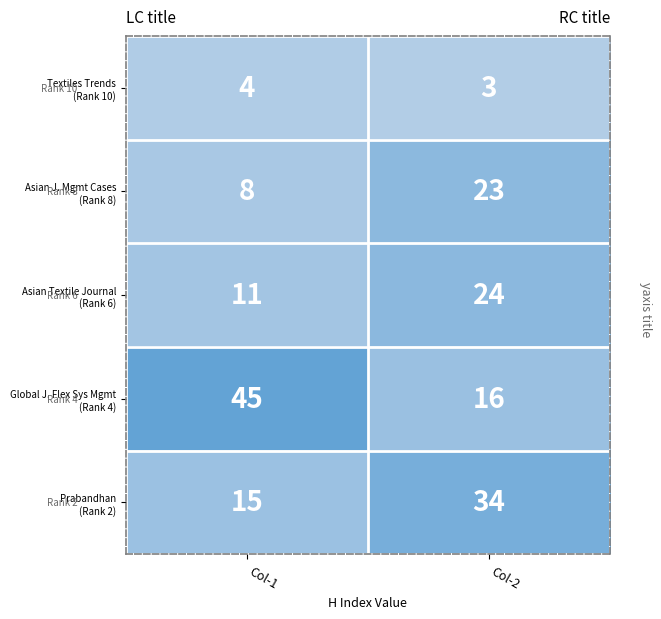

What is the spread (max minus min) of values at Col-2?

31